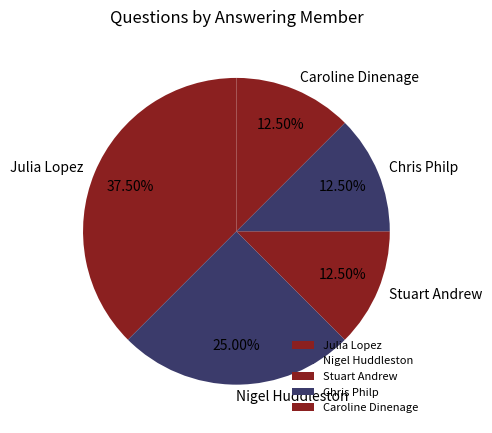

What is the total percentage of Stuart Andrew and Julia Lopez?

50.0%